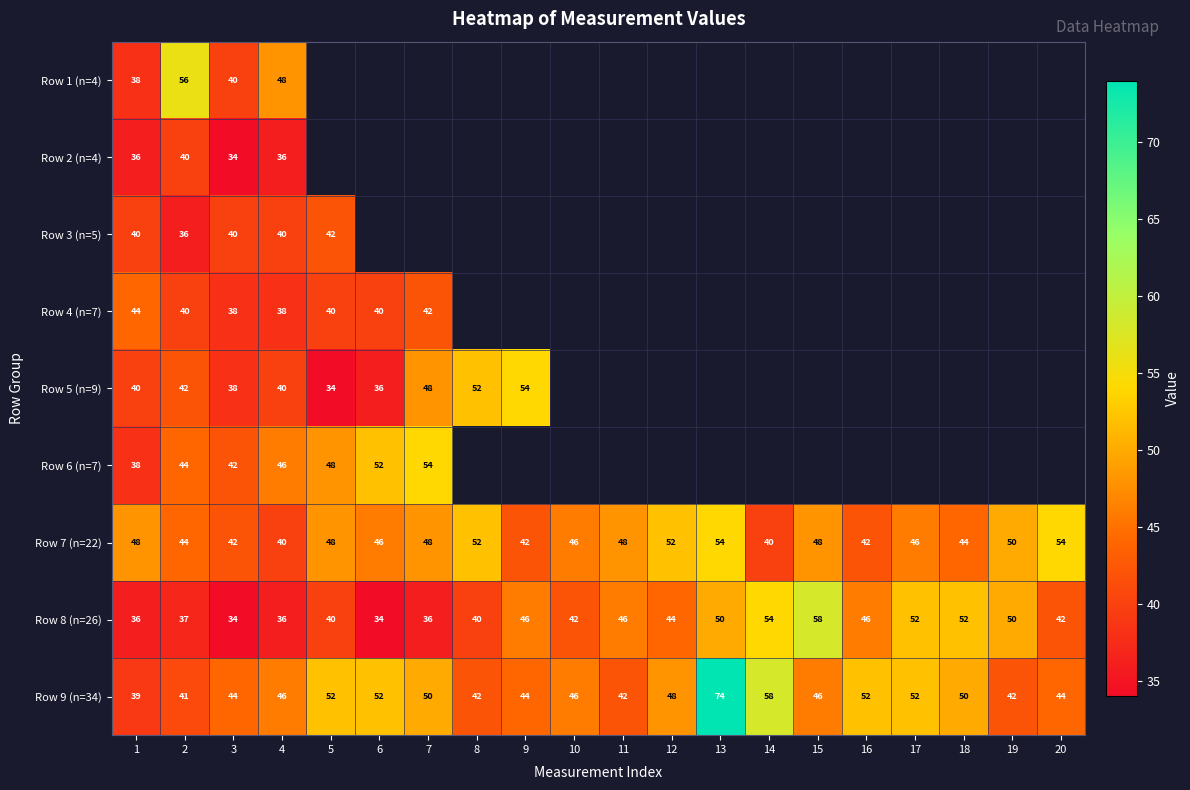

How many data points does each series have?

20